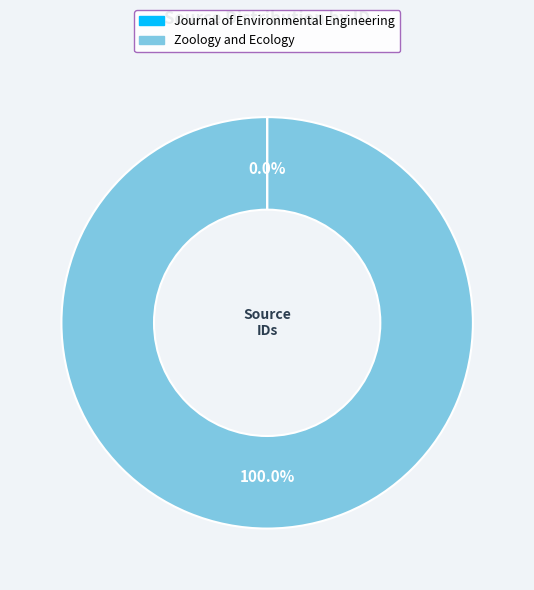

Which category has the biggest portion of the pie?

Zoology and Ecology